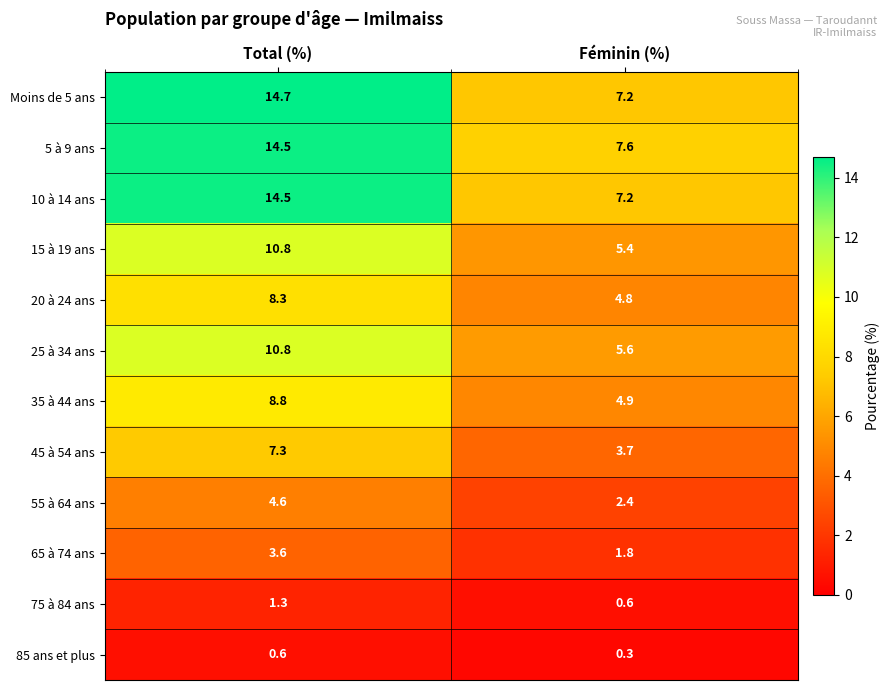

Which series has the largest range (max minus min)?

Moins de 5 ans